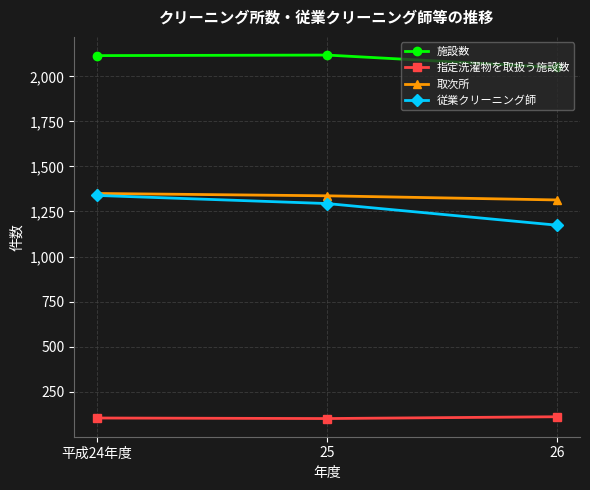

What is the approximate value of 指定洗濯物を取扱う施設数 at 平成24年度, to the nearest 10?

100